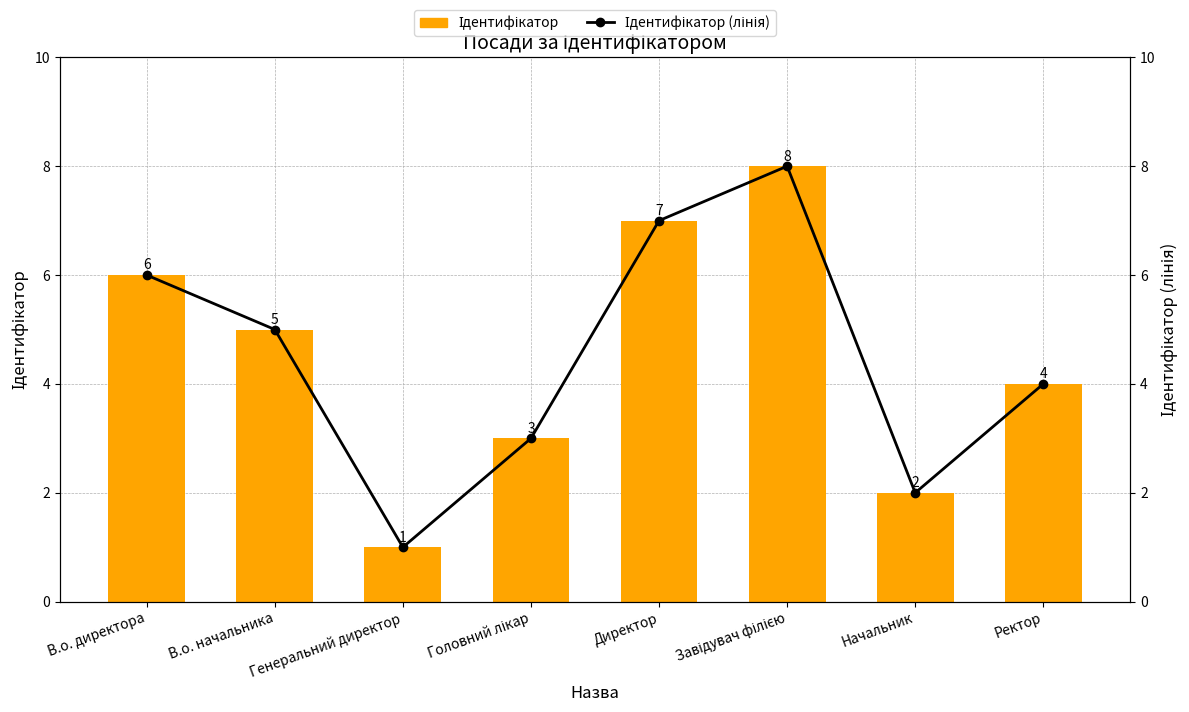

What is the label of the 6th bar from the right?

Генеральний директор